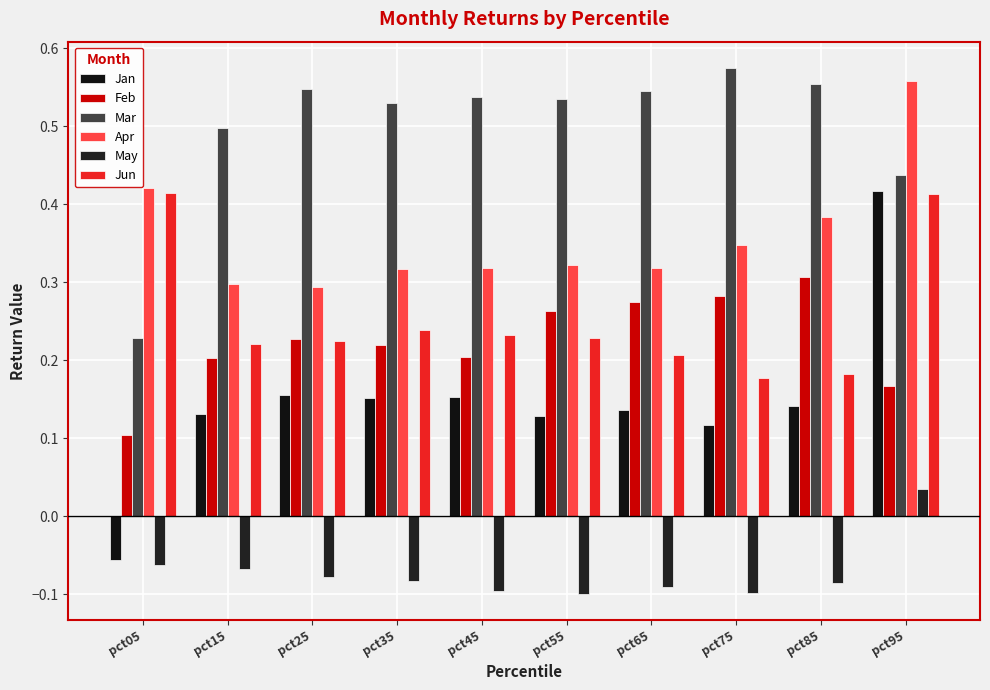

Reading left to right, transcribe all the data shown in this chart.

Jan: -0.1	0.1	0.2	0.2	0.2	0.1	0.1	0.1	0.1	0.4
Feb: 0.1	0.2	0.2	0.2	0.2	0.3	0.3	0.3	0.3	0.2
Mar: 0.2	0.5	0.5	0.5	0.5	0.5	0.5	0.6	0.6	0.4
Apr: 0.4	0.3	0.3	0.3	0.3	0.3	0.3	0.3	0.4	0.6
May: -0.1	-0.1	-0.1	-0.1	-0.1	-0.1	-0.1	-0.1	-0.1	0.0
Jun: 0.4	0.2	0.2	0.2	0.2	0.2	0.2	0.2	0.2	0.4